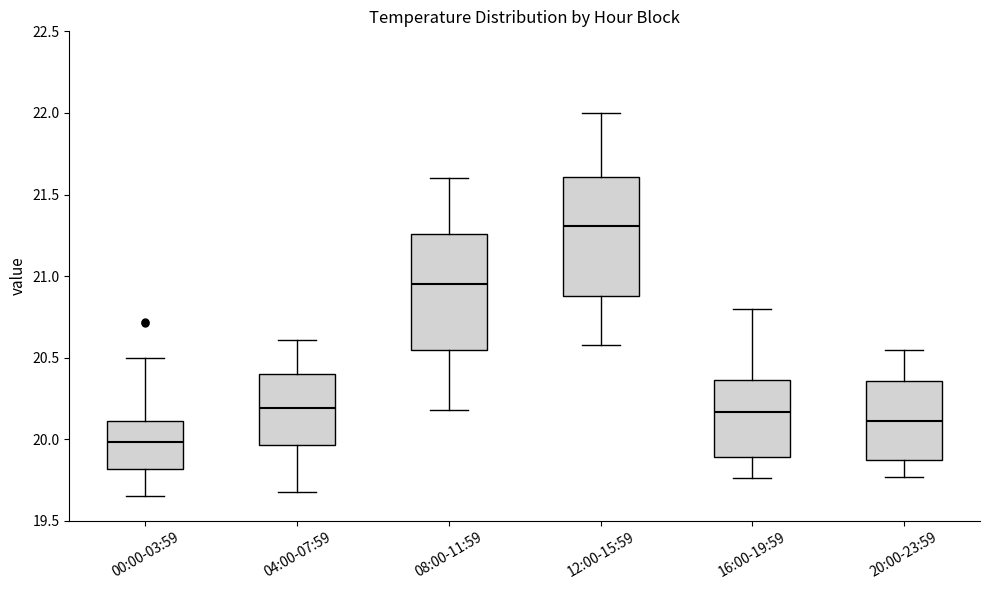

Reading left to right, transcribe this box plot: for each box, give where its median line is, the range the box spans, and where its two whiskers end, as read against the y-axis. The values are not printed on the chart, so give them approximately, as read against the axis.

00:00-03:59: median 20.00, box 19.80 to 20.10, whiskers 19.65 to 20.50
04:00-07:59: median 20.20, box 19.95 to 20.40, whiskers 19.70 to 20.60
08:00-11:59: median 20.95, box 20.55 to 21.25, whiskers 20.20 to 21.60
12:00-15:59: median 21.30, box 20.90 to 21.60, whiskers 20.60 to 22.00
16:00-19:59: median 20.15, box 19.90 to 20.35, whiskers 19.75 to 20.80
20:00-23:59: median 20.10, box 19.85 to 20.35, whiskers 19.75 to 20.55